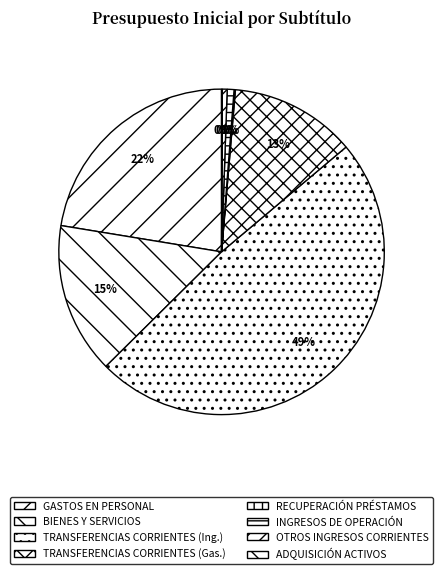

Rank the categories by value from lowest to highest.

ADQUISICIÓN DE ACTIVOS NO FINANCIEROS, RECUPERACIÓN DE PRÉSTAMOS, OTROS INGRESOS CORRIENTES, INGRESOS DE OPERACIÓN, TRANSFERENCIAS CORRIENTES (Gastos), BIENES Y SERVICIOS DE CONSUMO, GASTOS EN PERSONAL, TRANSFERENCIAS CORRIENTES (Ingresos)